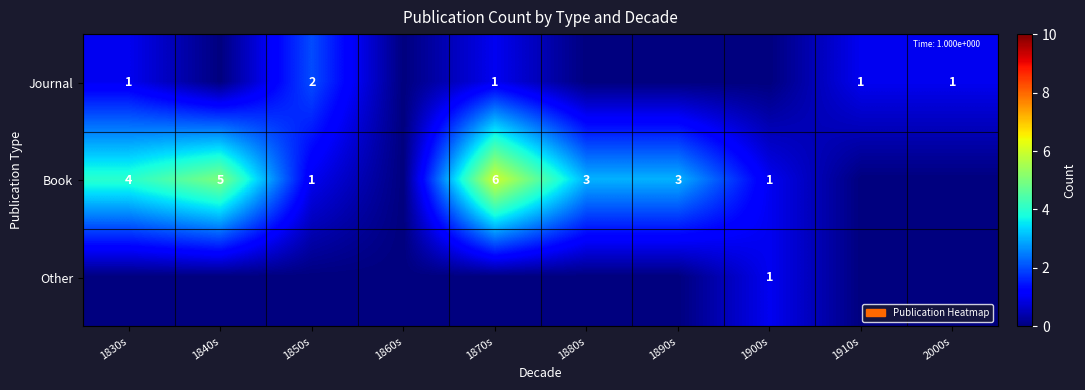

What is the total value across all series at 1890s?

3